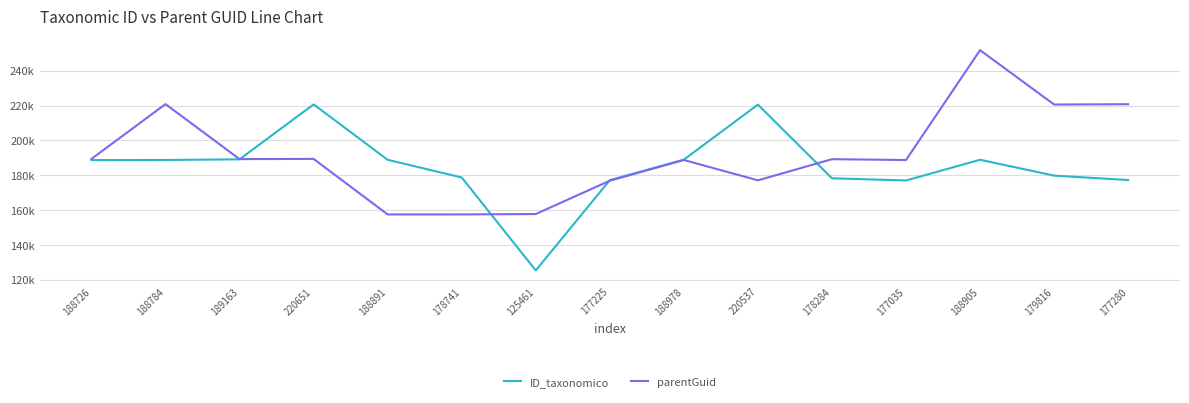

Reading right to left, what are all the values shown in this chart?

ID_taxonomico: 177280=177280	179816=179816	188905=188905	177035=177035	178284=178284	220537=220537	188978=188978	177225=177225	125461=125461	178741=178741	188891=188891	220651=220651	189163=189163	188784=188784	188726=188726
parentGuid: 177280=220759	179816=220585	188905=251759	177035=188765	178284=189239	220537=177114	188978=188782	177225=176893	125461=157786	178741=157562	188891=157553	220651=189404	189163=189274	188784=220813	188726=189410